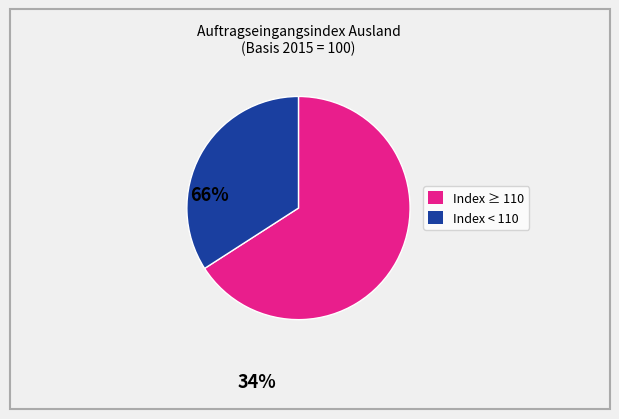

How many slices are in this pie chart?

2